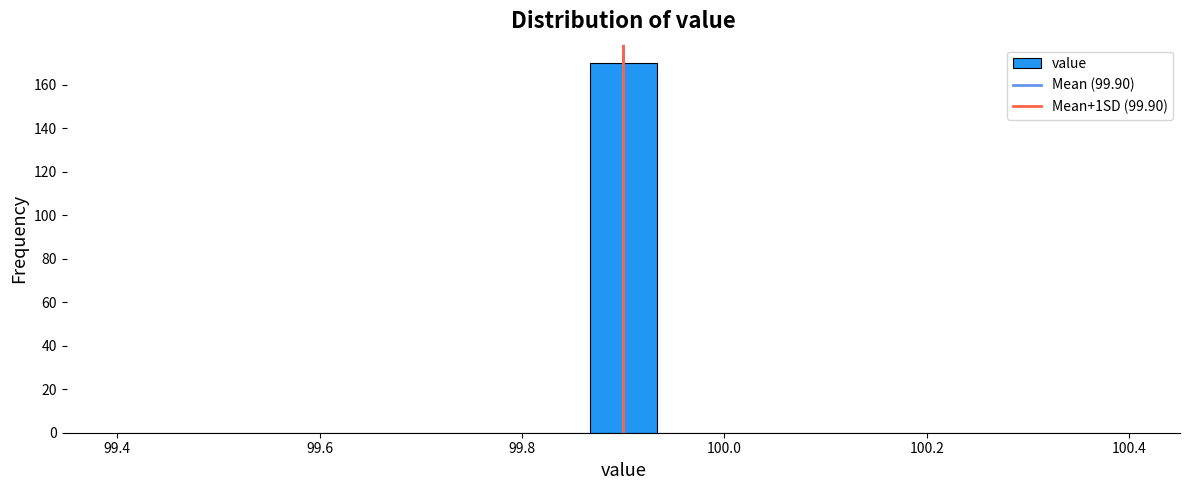

Read against the x-axis, roughly where is the centre of the tallest bar?

99.90